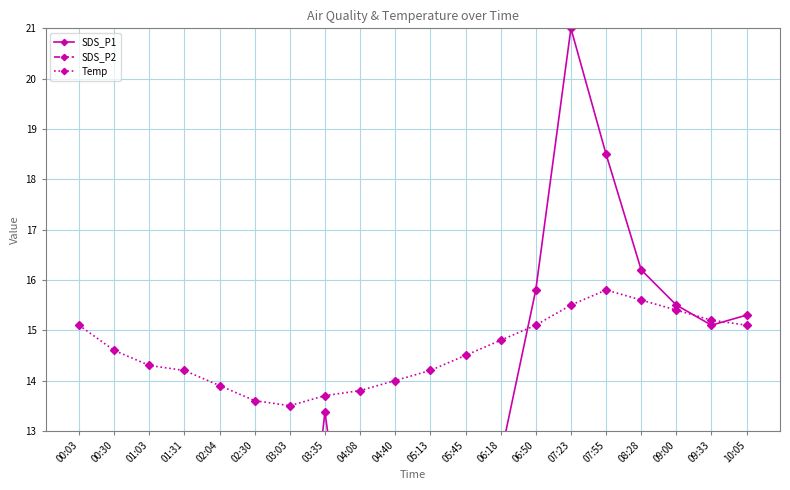

In Temp, how many points are higher than both neighbors (excluding endpoints)?

1